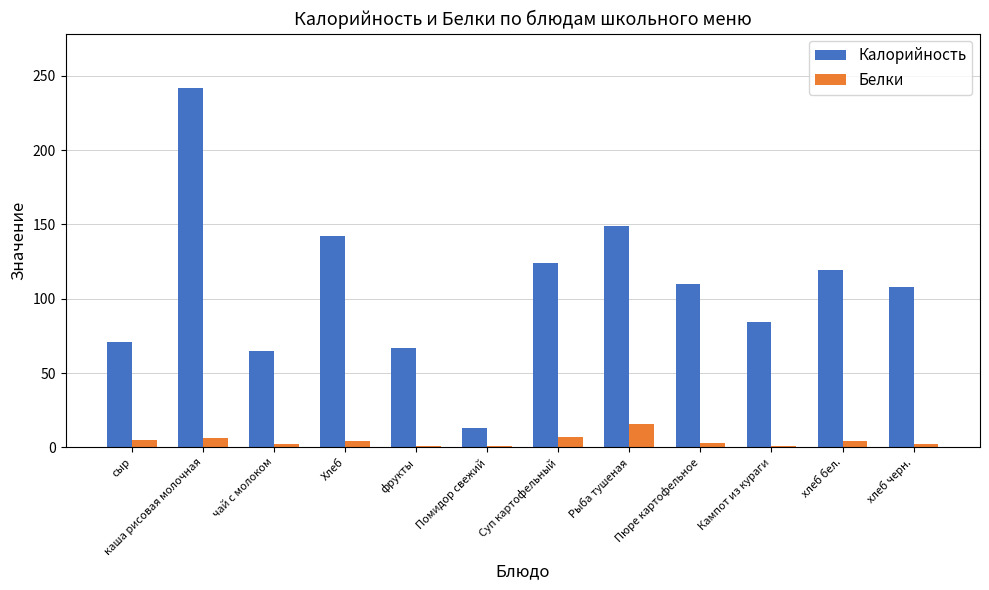

What is the sum of all Белки values?

51.7